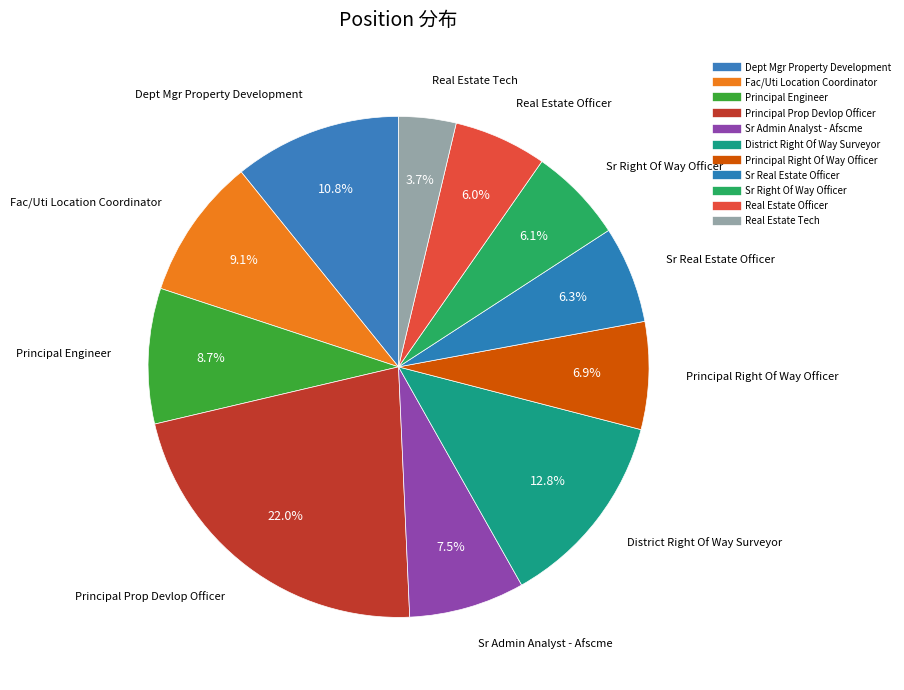

Is there any slice that represents more than half of the pie?

No